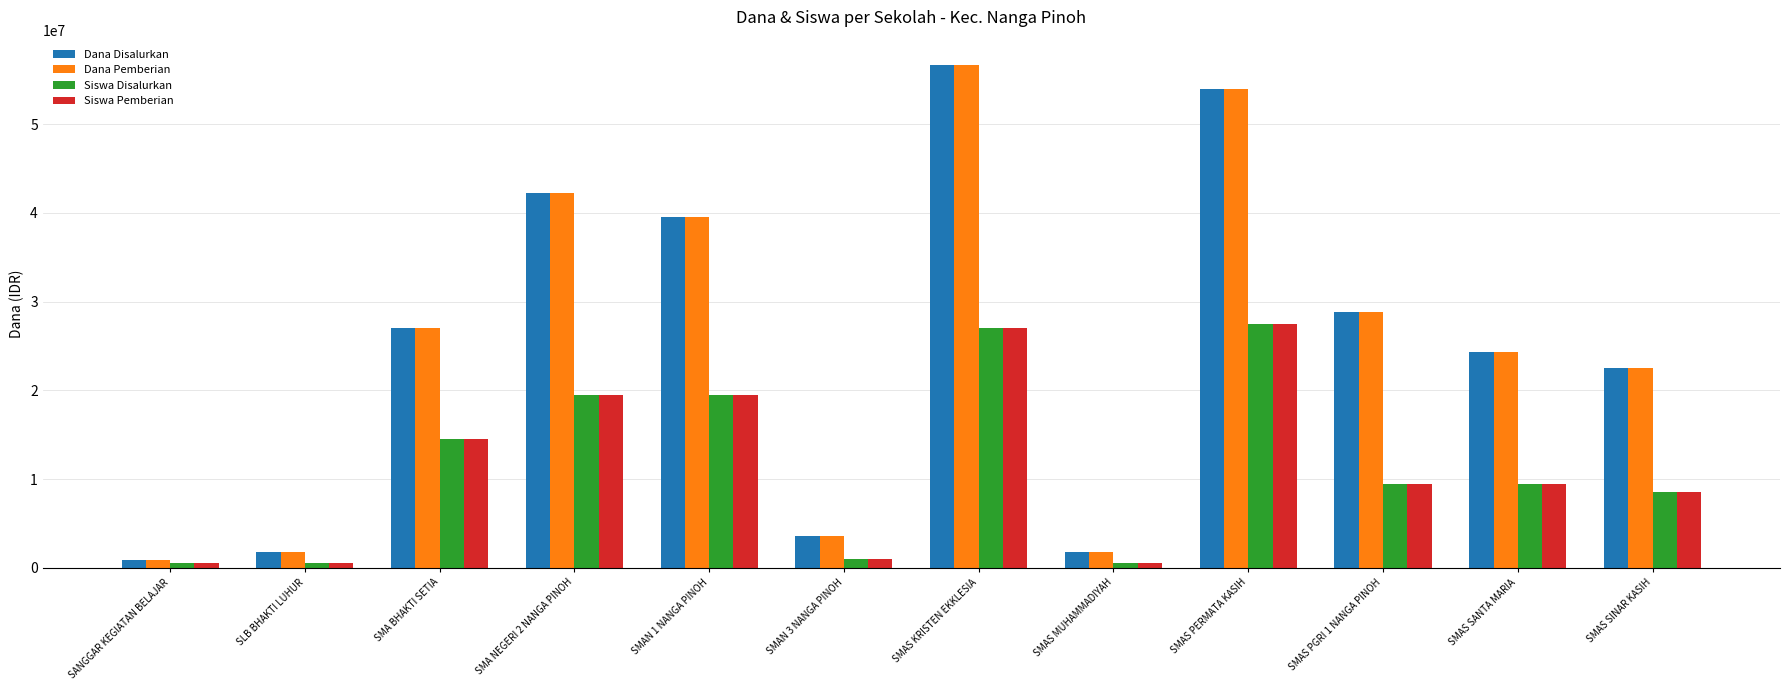

What is the maximum value for Dana Pemberian?

56700000